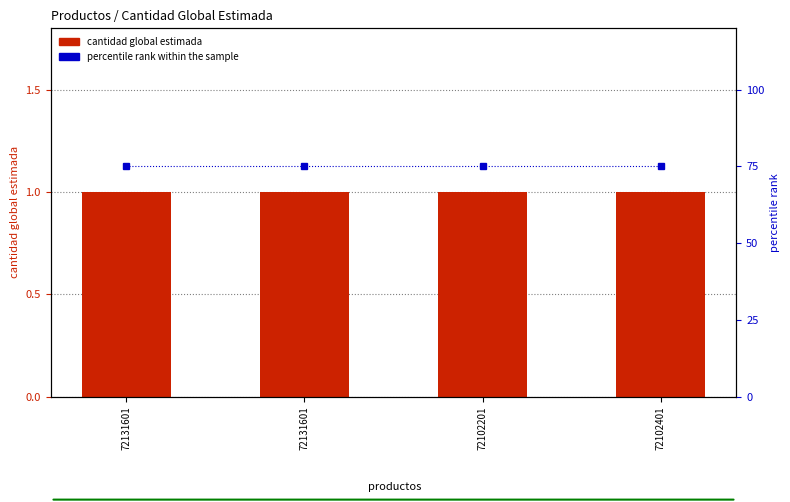

Rank the categories by percentile rank within the sample value from lowest to highest.

72131601, 72131601, 72102201, 72102401